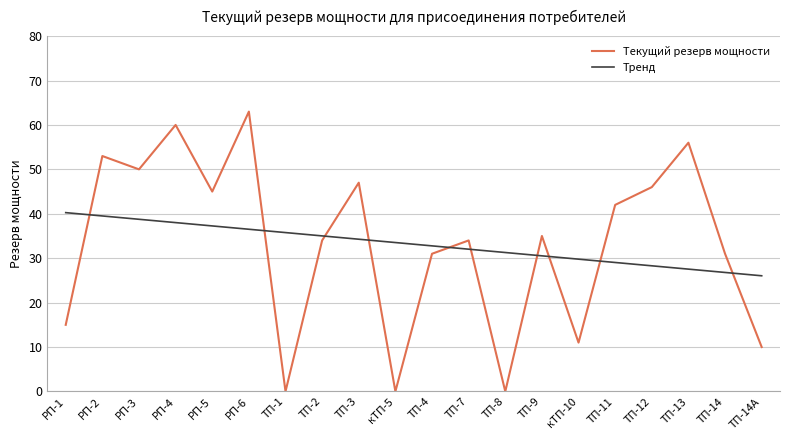

True or false: Тренд has more than 0 points higher than both neighbors.

False